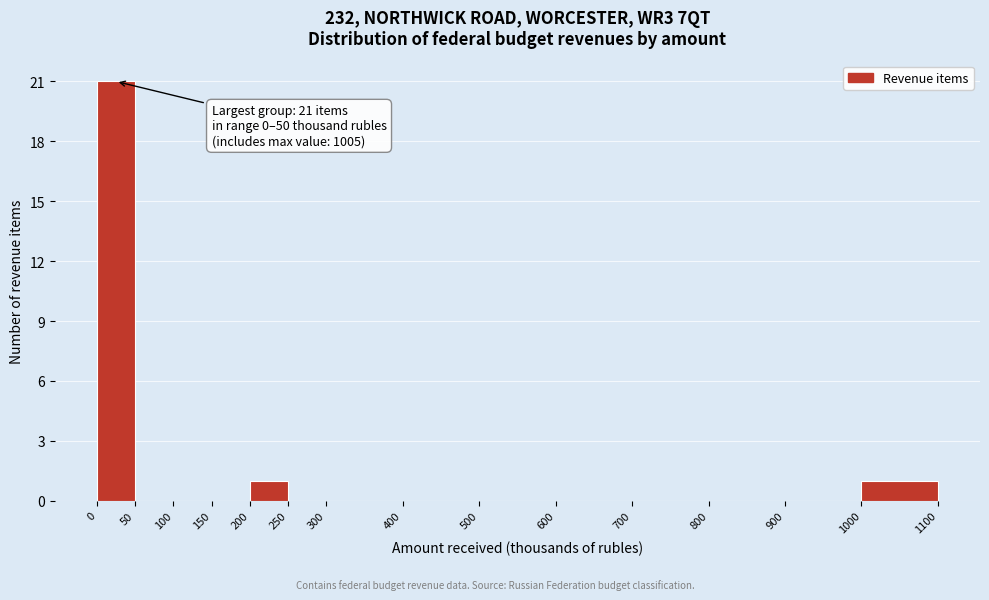

Over which range of the x-axis is the bar tallest?

0 to 50